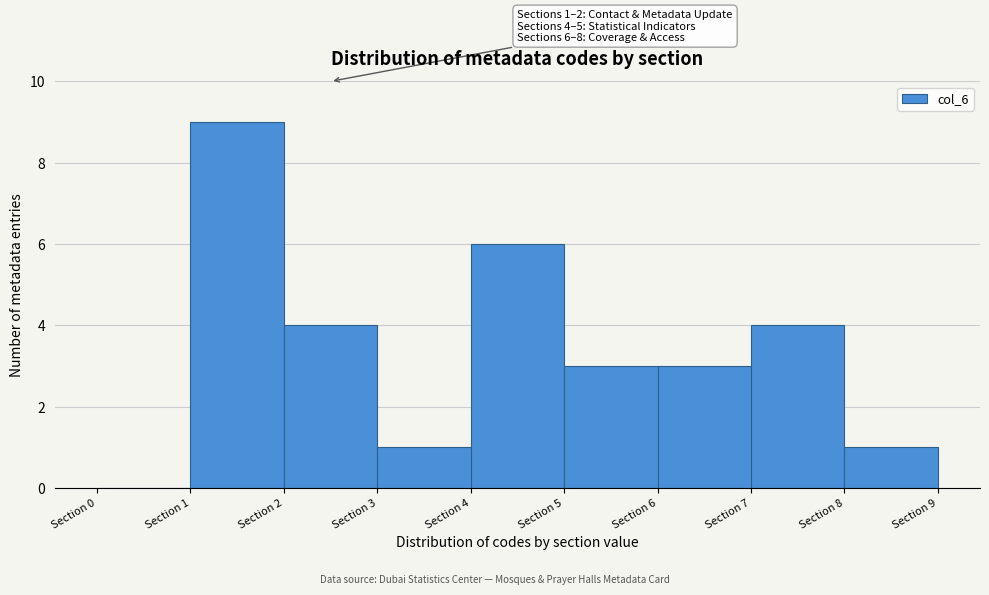

Over which range of the x-axis is the bar tallest?

1 to 2